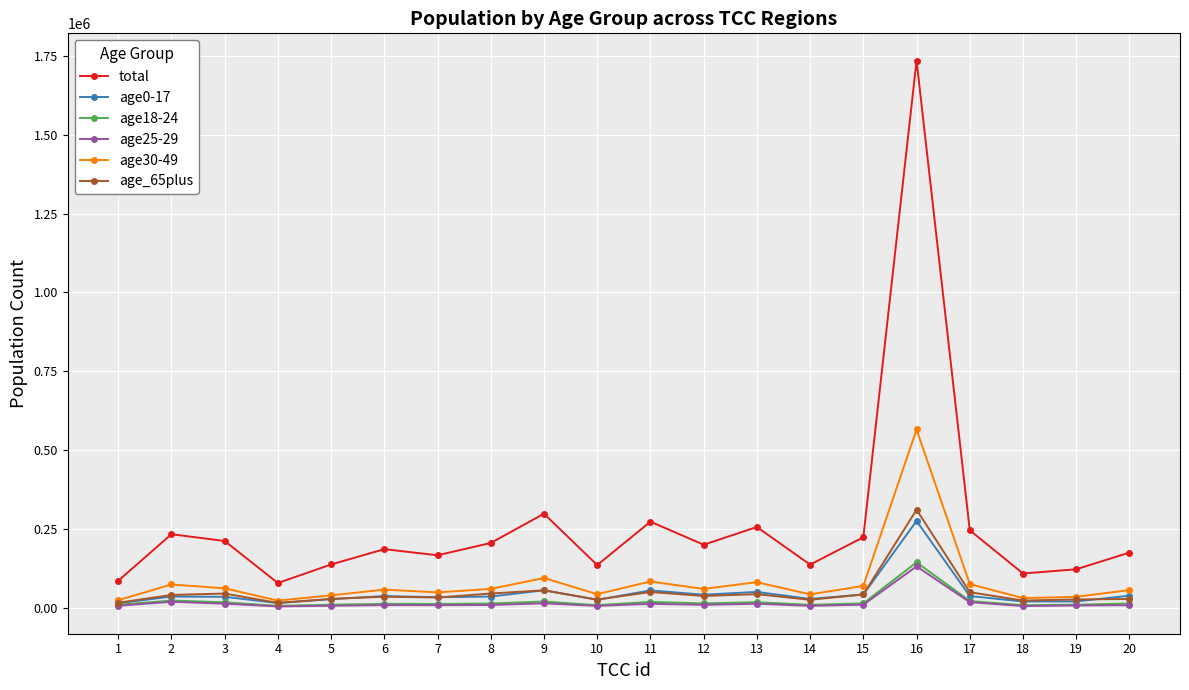

What is the spread (max minus min) of values at 5?

130912